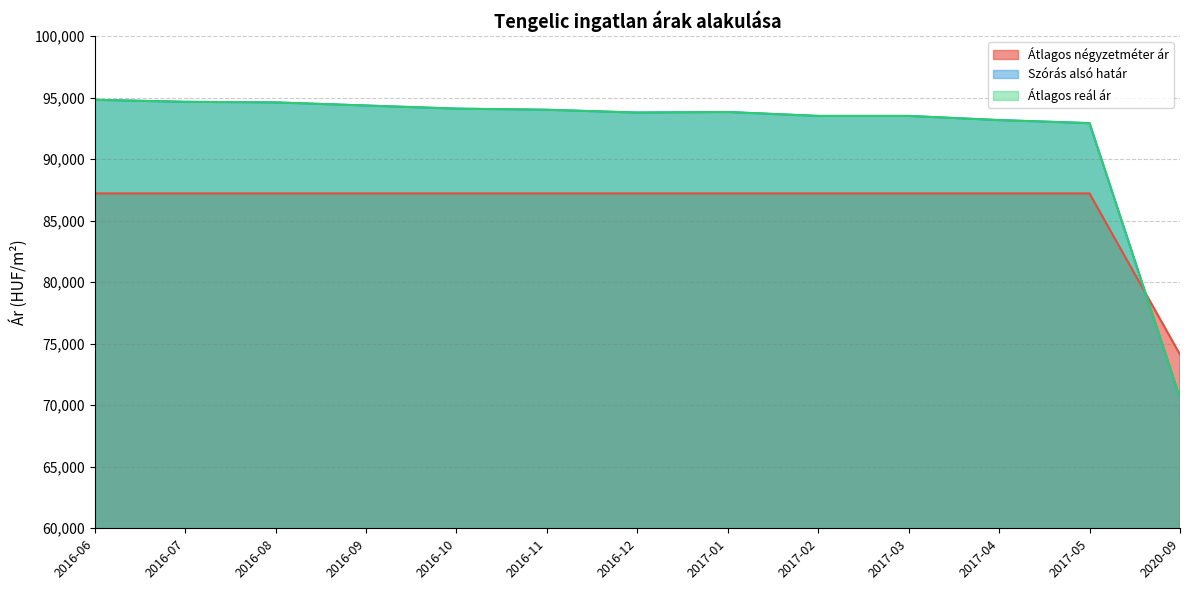

How many lines are shown in the chart?

3